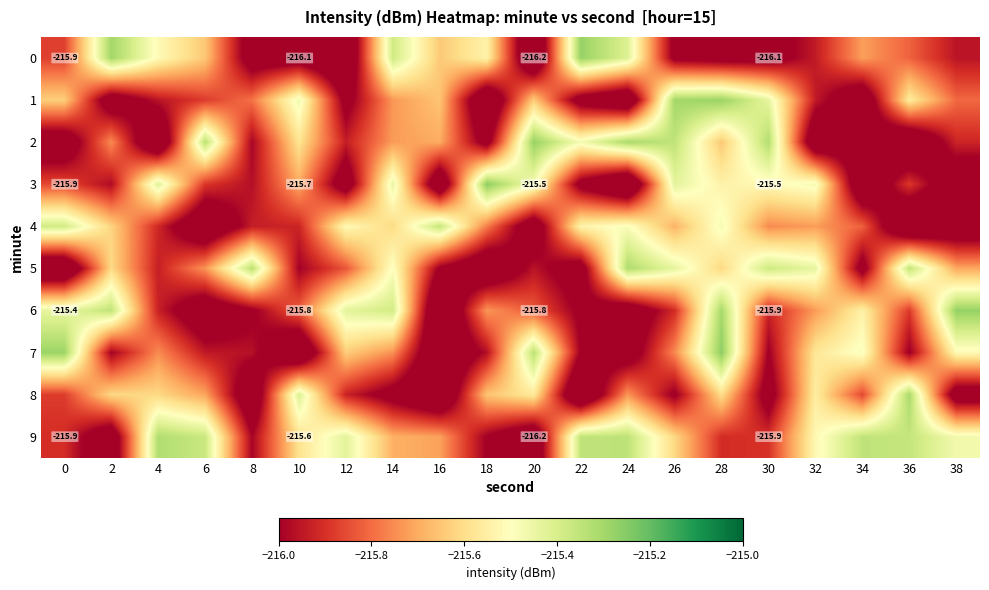

Where is 5 nearest to the value -215?

24